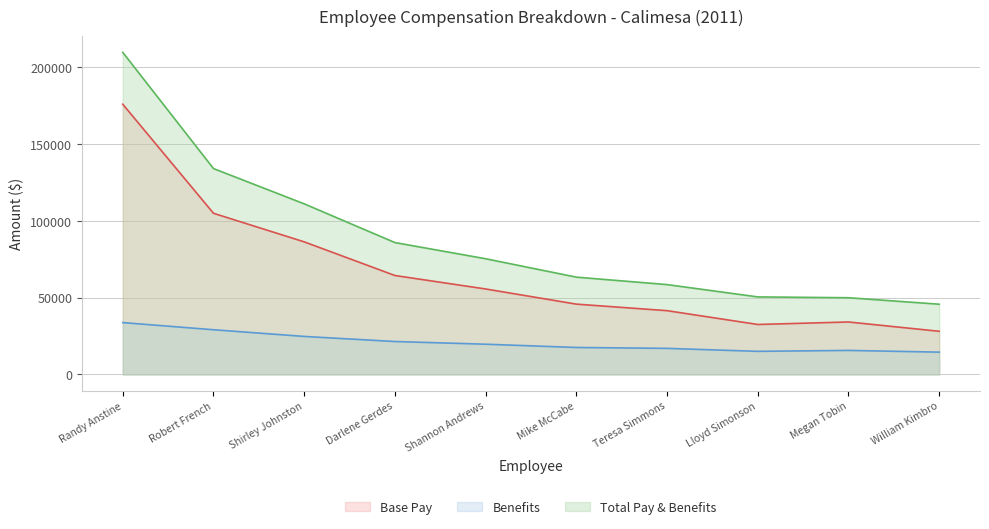

Is it true that Base Pay equals 175780.0 at Randy Anstine?

True